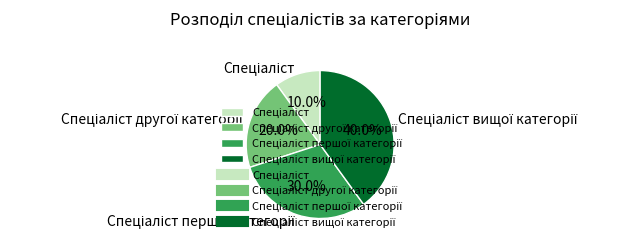

Is there a majority slice in this chart?

No